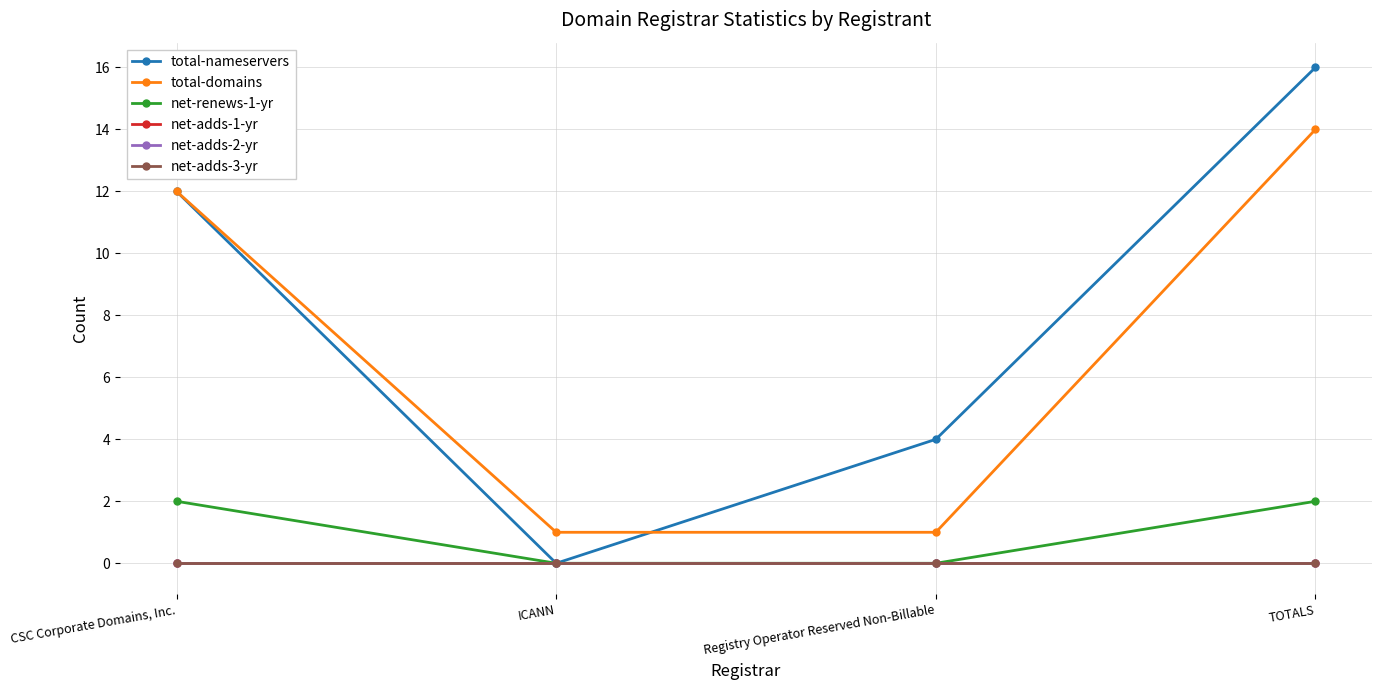

Does the chart have visible grid lines?

Yes